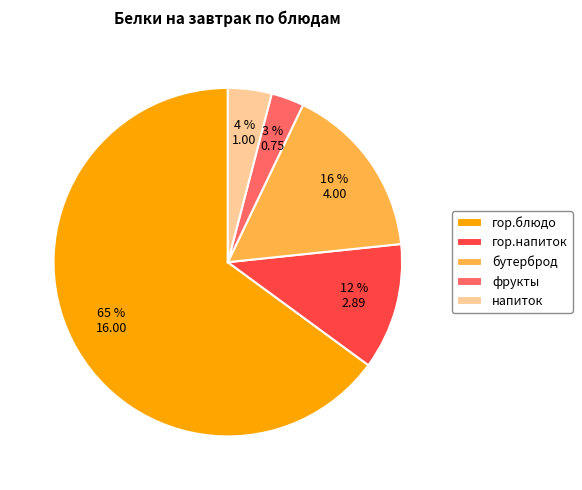

Is it true that бутерброд is 16% of the pie?

True